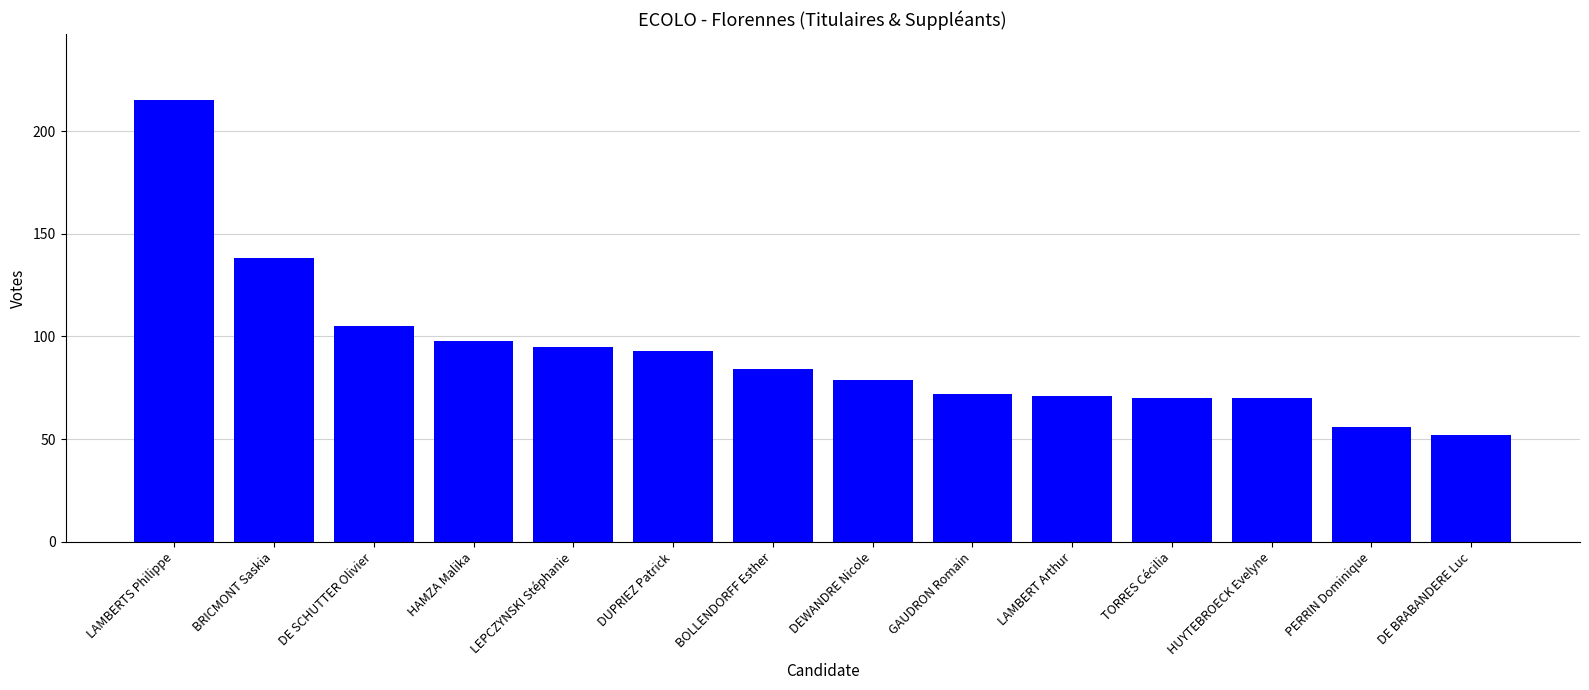

What is the difference between the second highest and second lowest values?

82